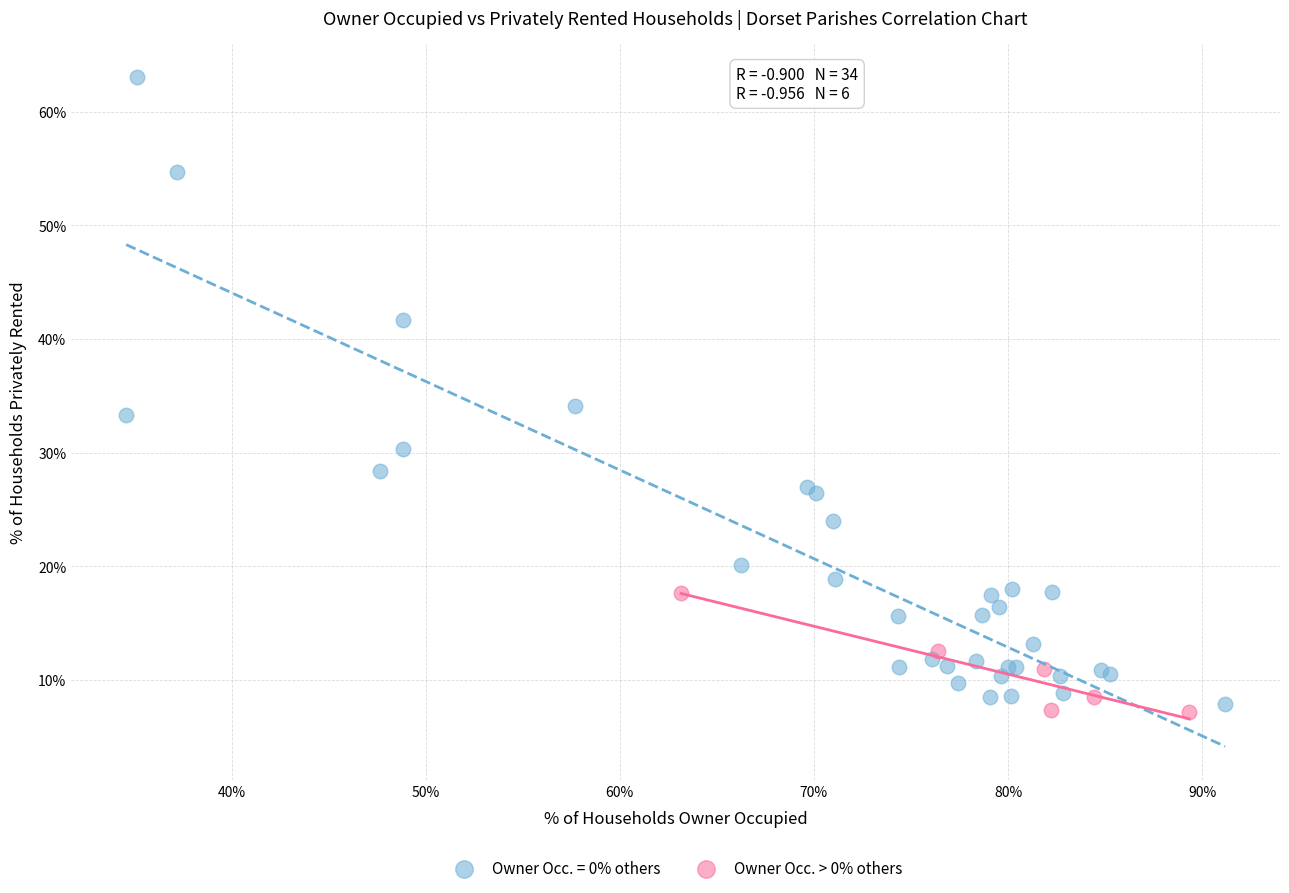

Which series contains the highest Y value?

Owner Occ. = 0% others